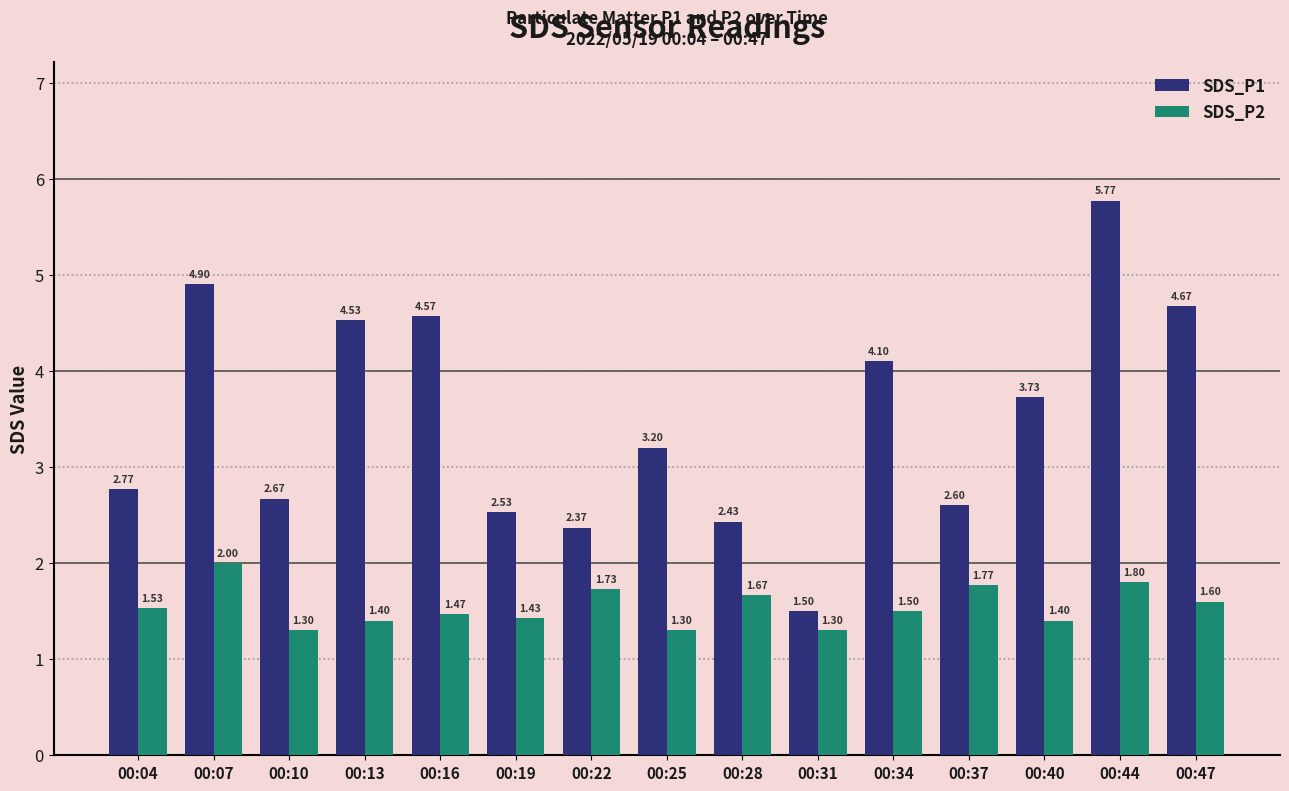

Between 00:07 and 00:34, which series saw the biggest shift?

SDS_P1